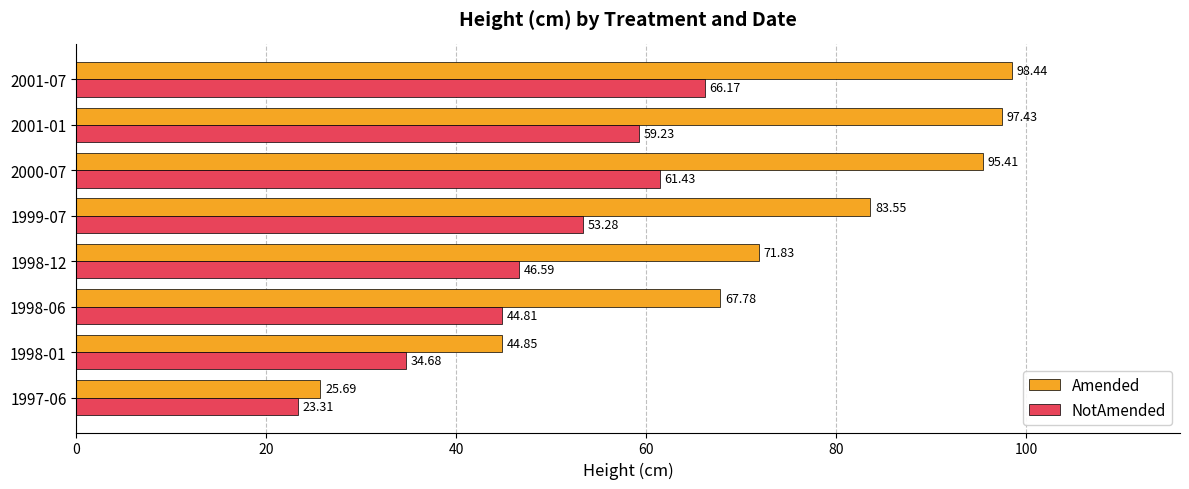

Rank the series at 2000-07 from highest to lowest value.

Amended, NotAmended